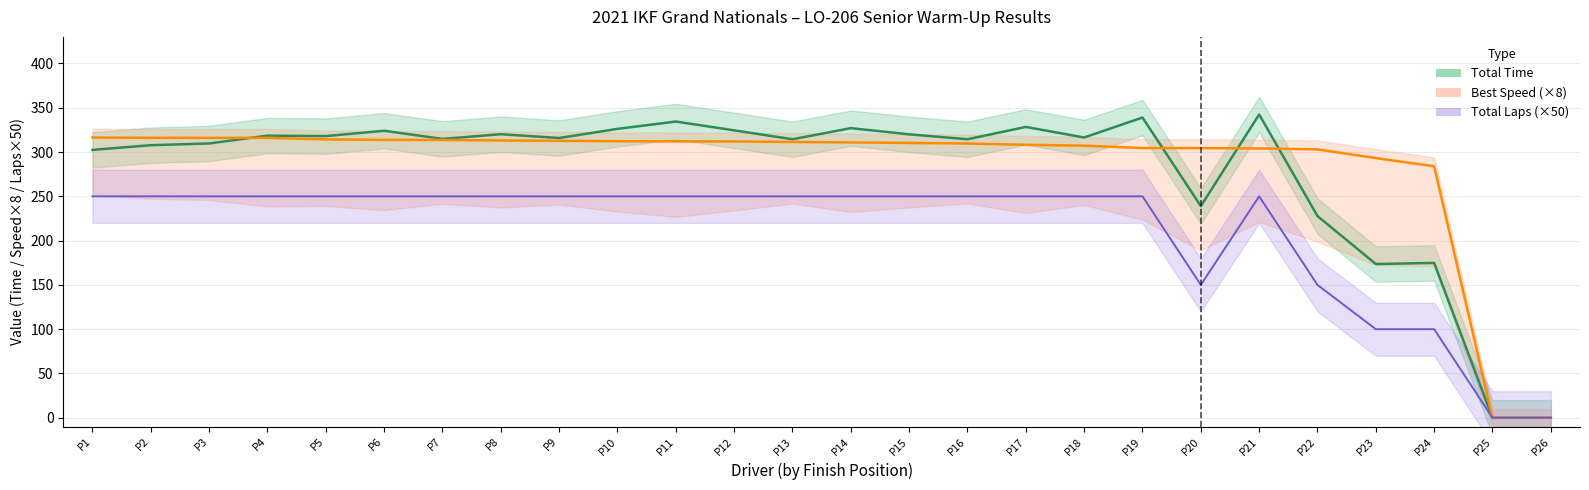

Which series has the largest range (max minus min)?

Total Time (line)